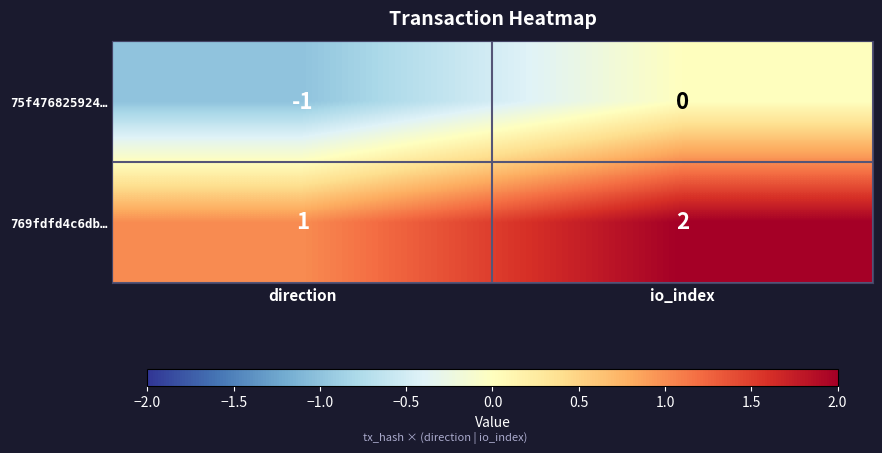

How many series are shown in this chart?

2